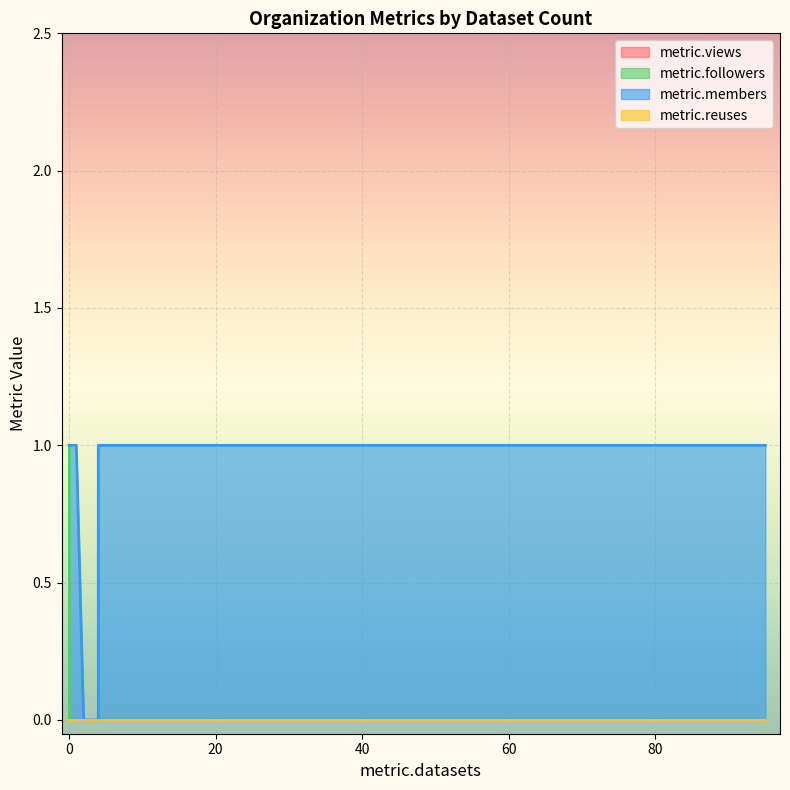

The metric.reuses series shows 0 at 0. True or false?

True